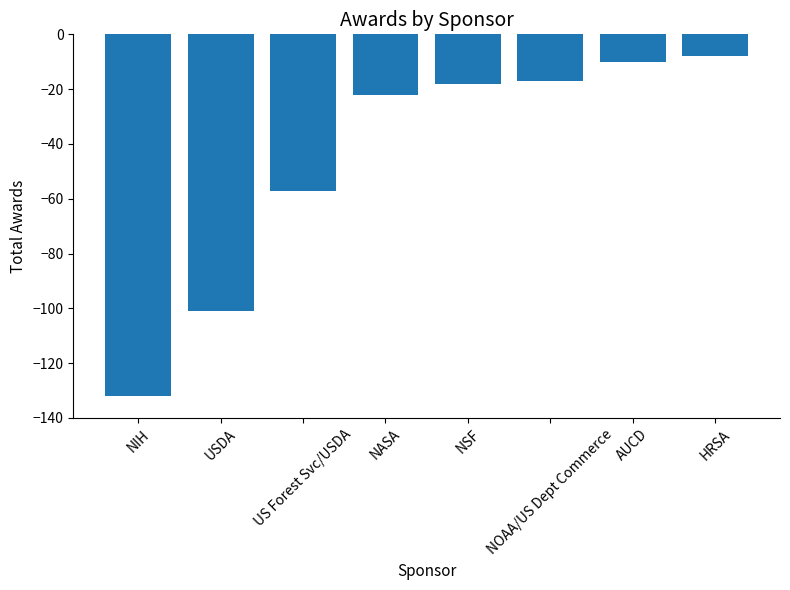

Reading left to right, what are all the values shown in this chart?

-132	-101	-57	-22	-18	-17	-10	-8